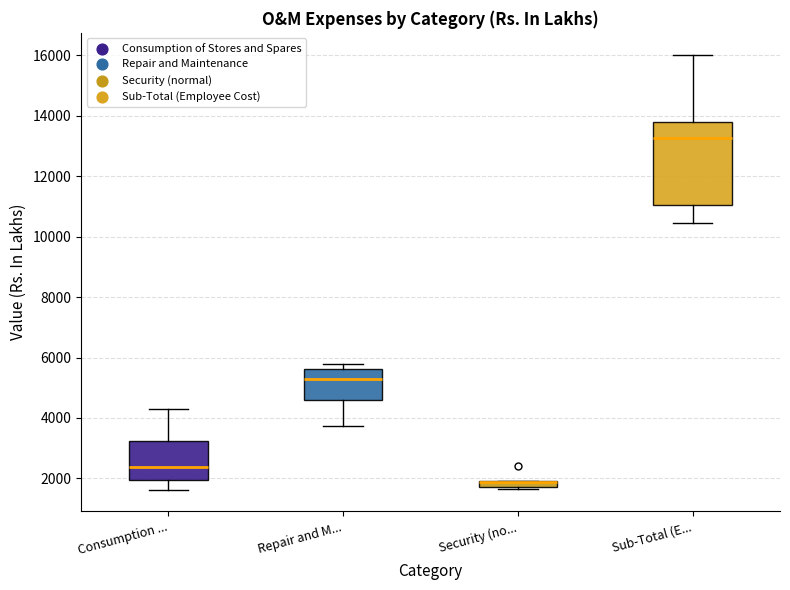

Where is the lower edge of the box for Consumption ... on the y-axis? The values are not printed on the chart, so give them approximately, as read against the axis.

2000